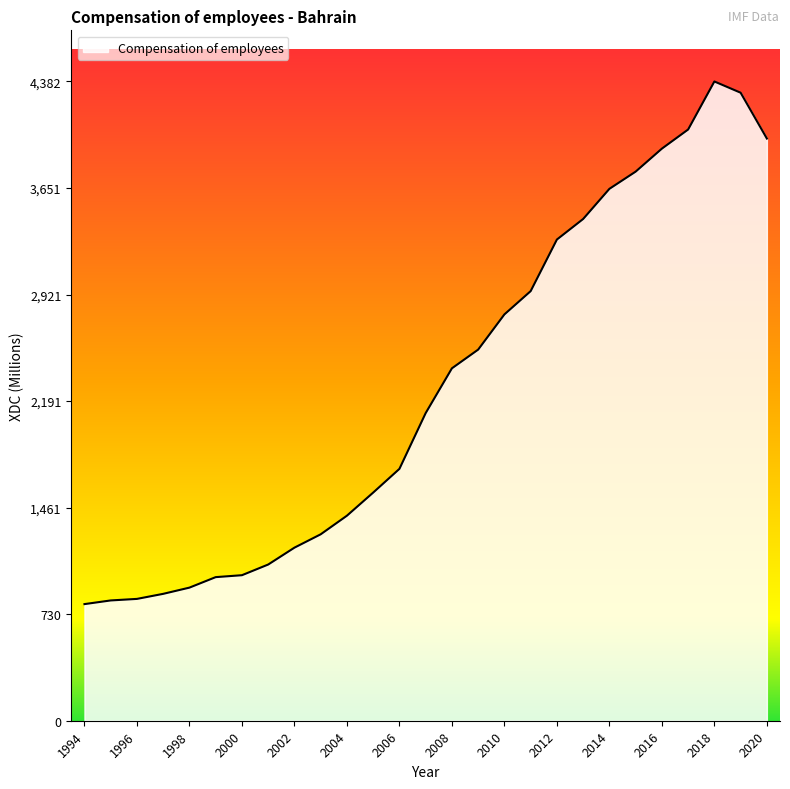

What is the difference between the maximum and minimum values?

3582.3